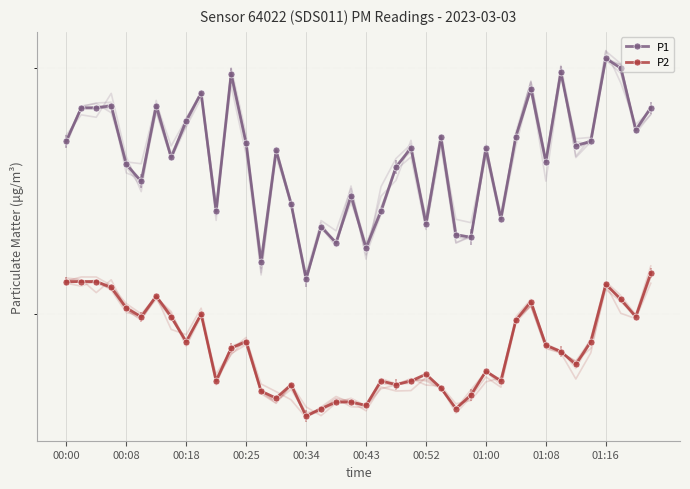

How many data points in P1 are less than 26?

18